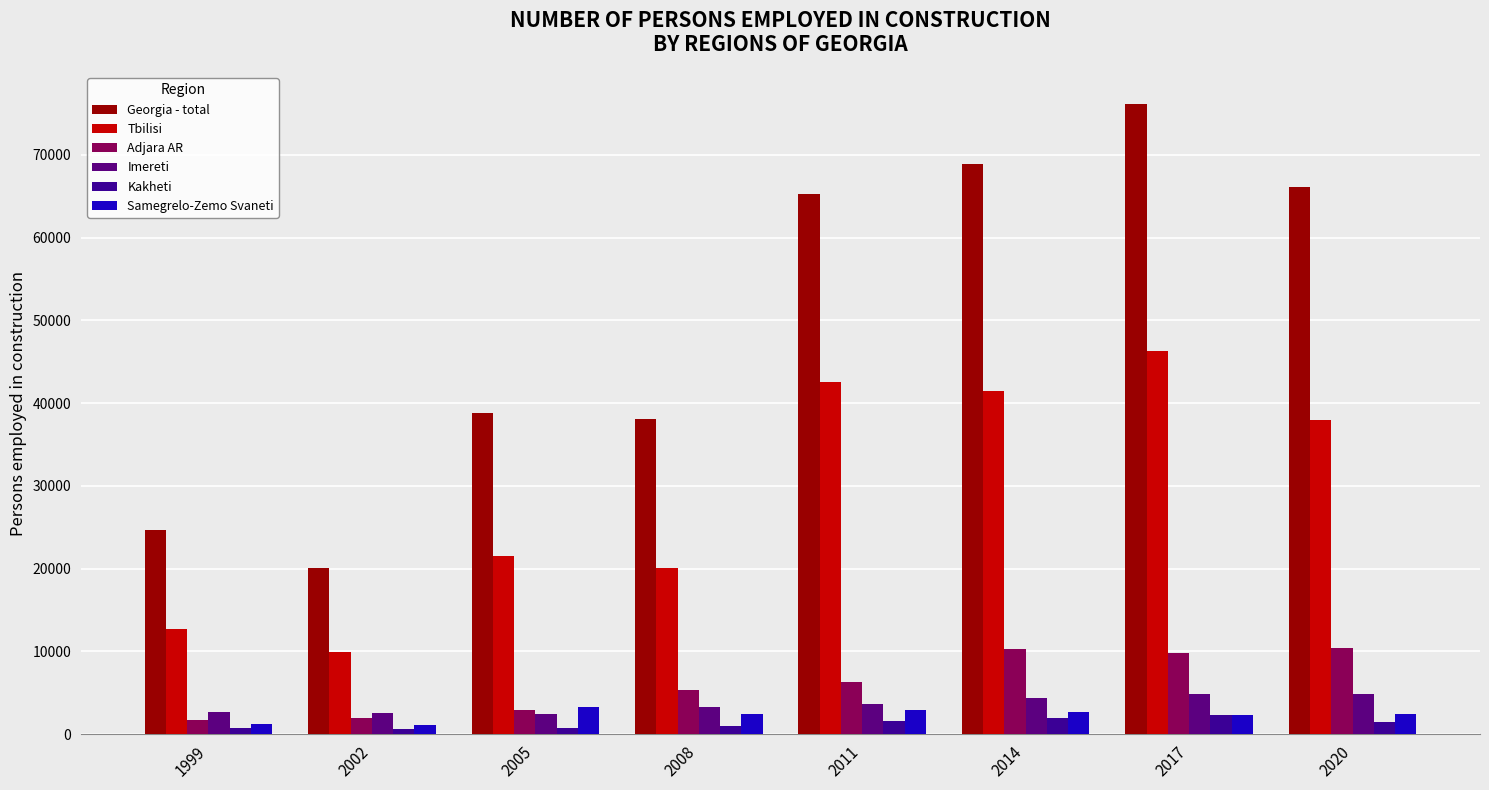

What is the total value across all series at 2017?

141769